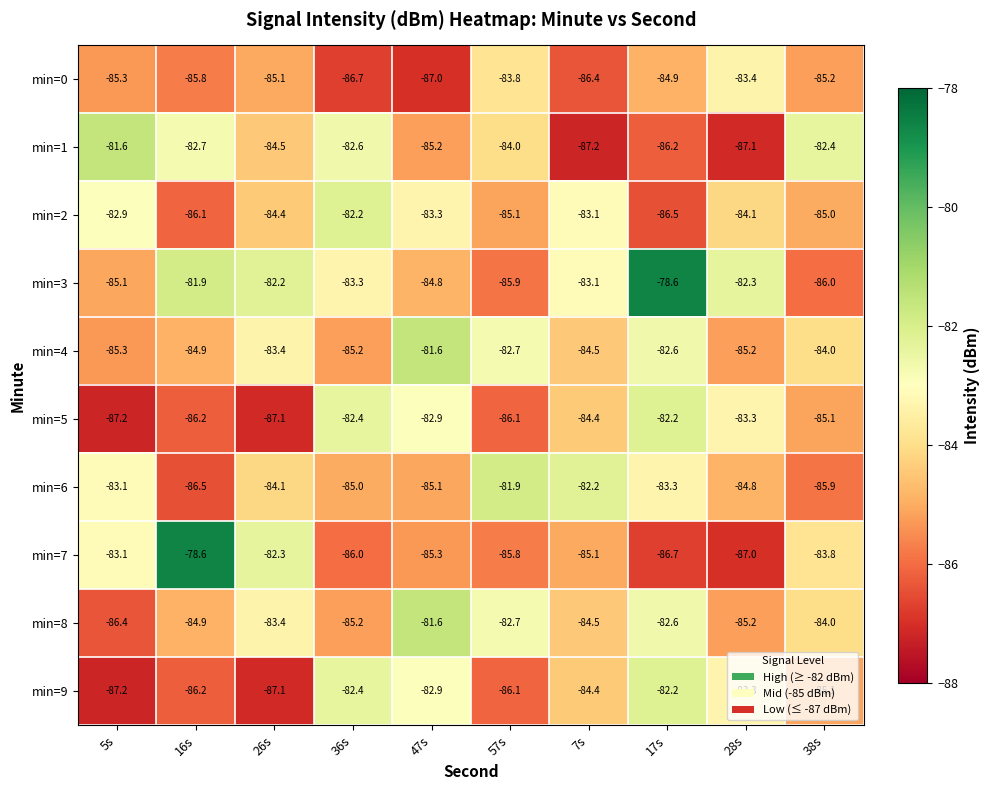

Where is min=6 nearest to the value -84?

26s